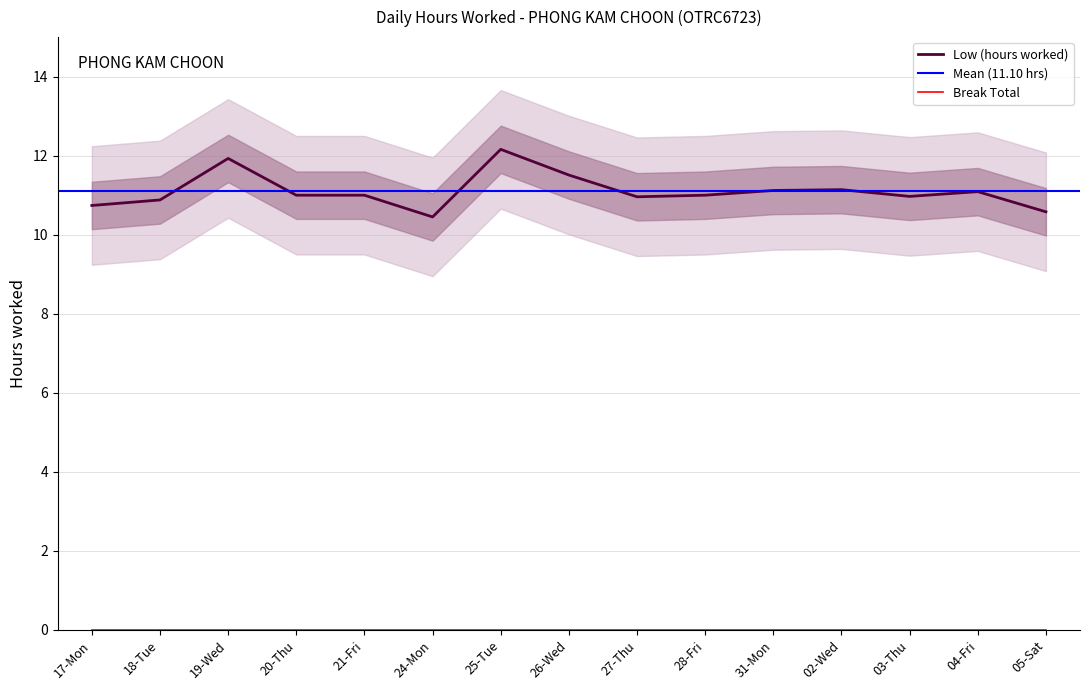

What is the ratio of the value at 05-Sat to the value at 17-Mon?

1.0